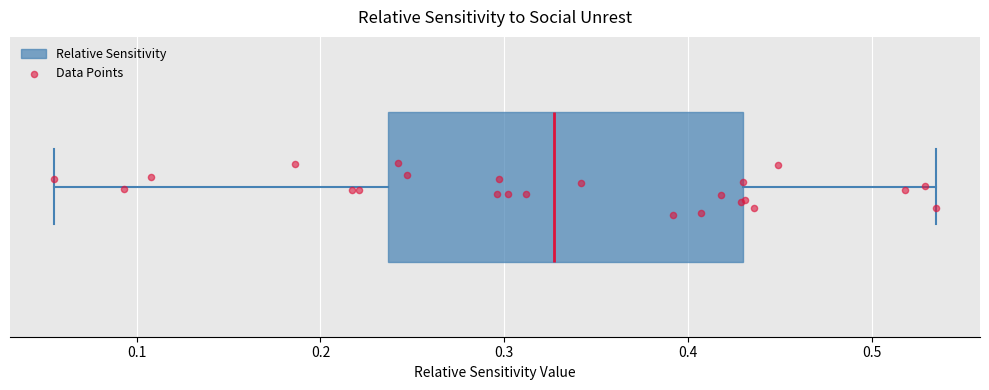

Read this box plot against the x-axis: the position of the median line, the range covered by the box, and the ends of both whiskers. The values are not printed on the chart, so give them approximately, as read against the axis.

median 0.33, box 0.24 to 0.43, whiskers 0.06 to 0.54